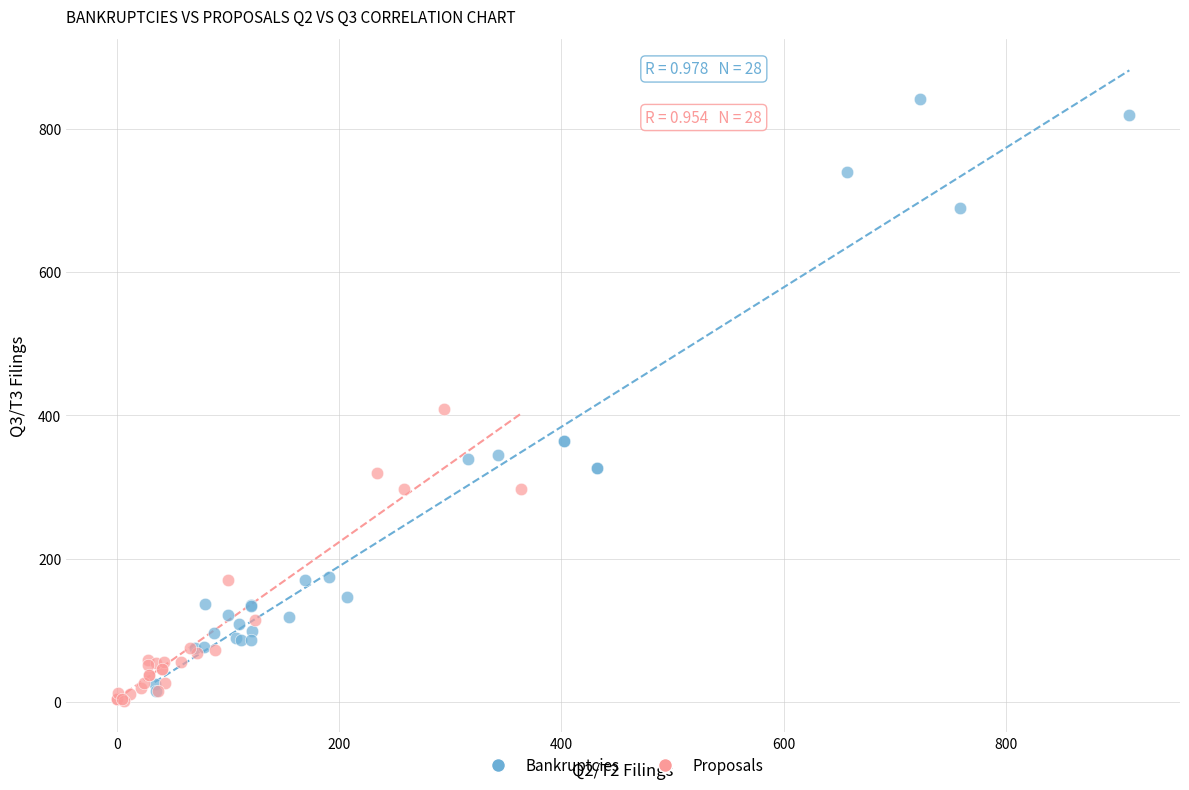

Which series has the largest Y range (max minus min)?

Bankruptcies